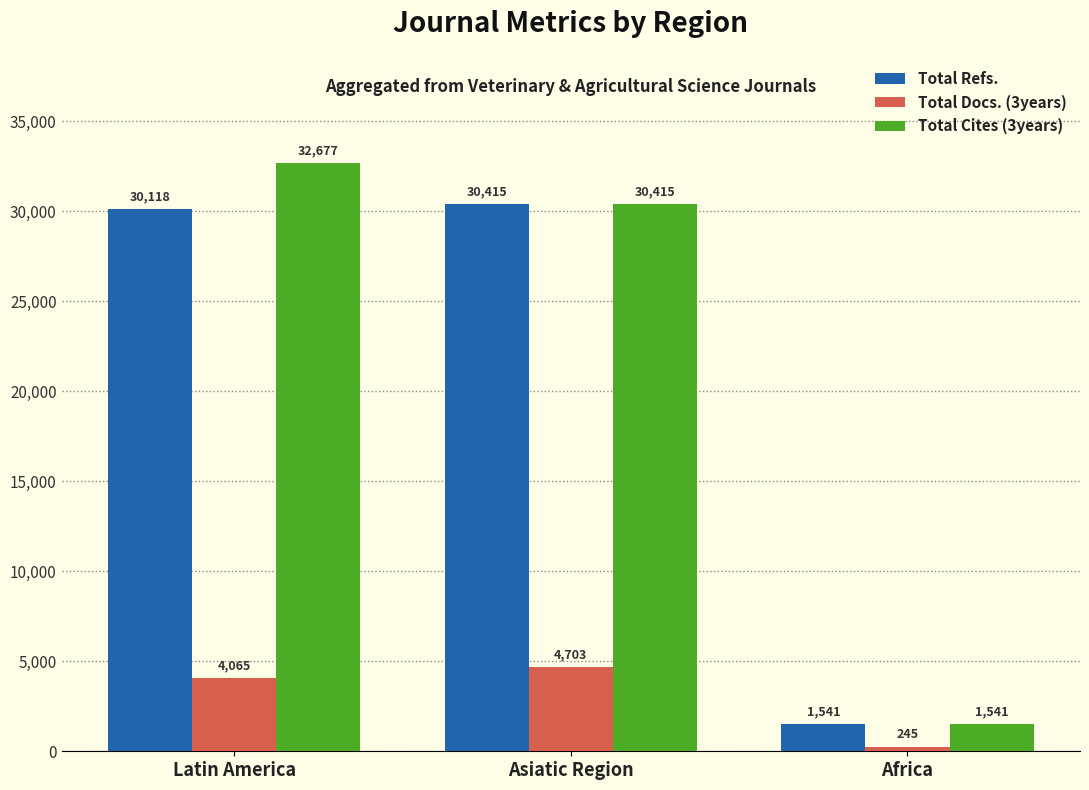

What is the label of the 1st bar from the right?

Africa